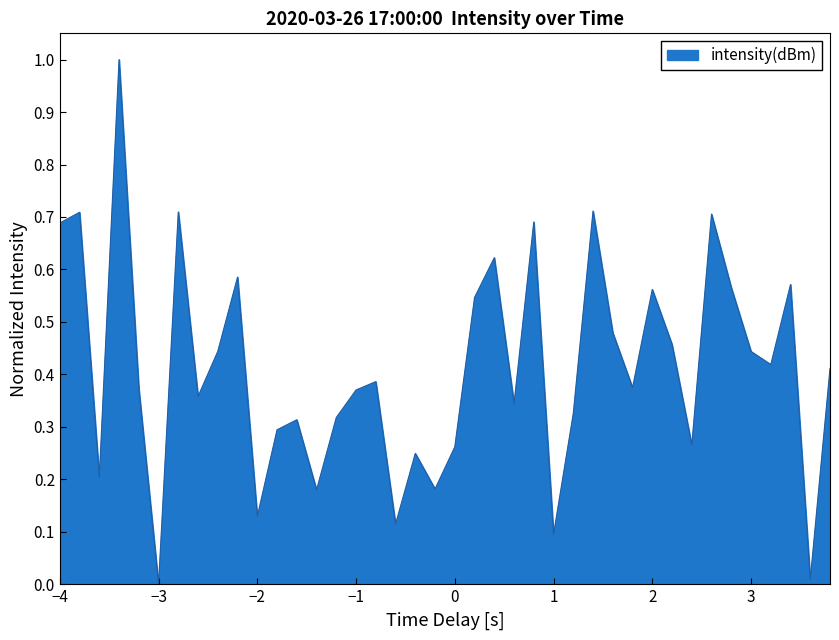

What is the greatest value displayed?

1.0